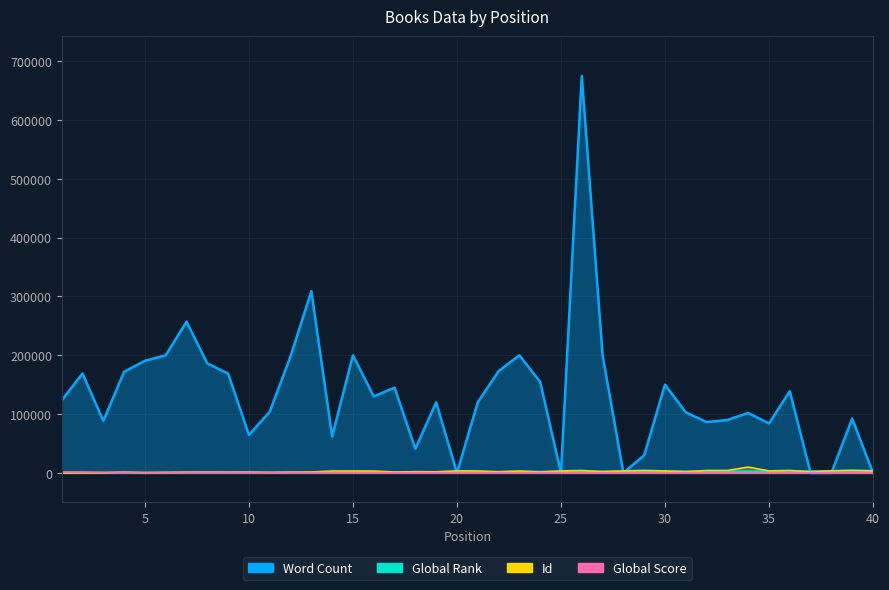

Which series has the largest total across all categories?

Word Count